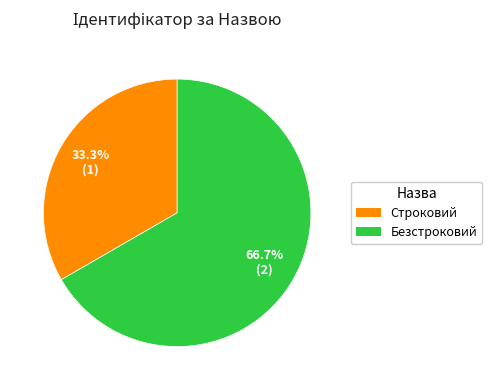

What percentage is NOT represented by Безстроковий?

33.3%